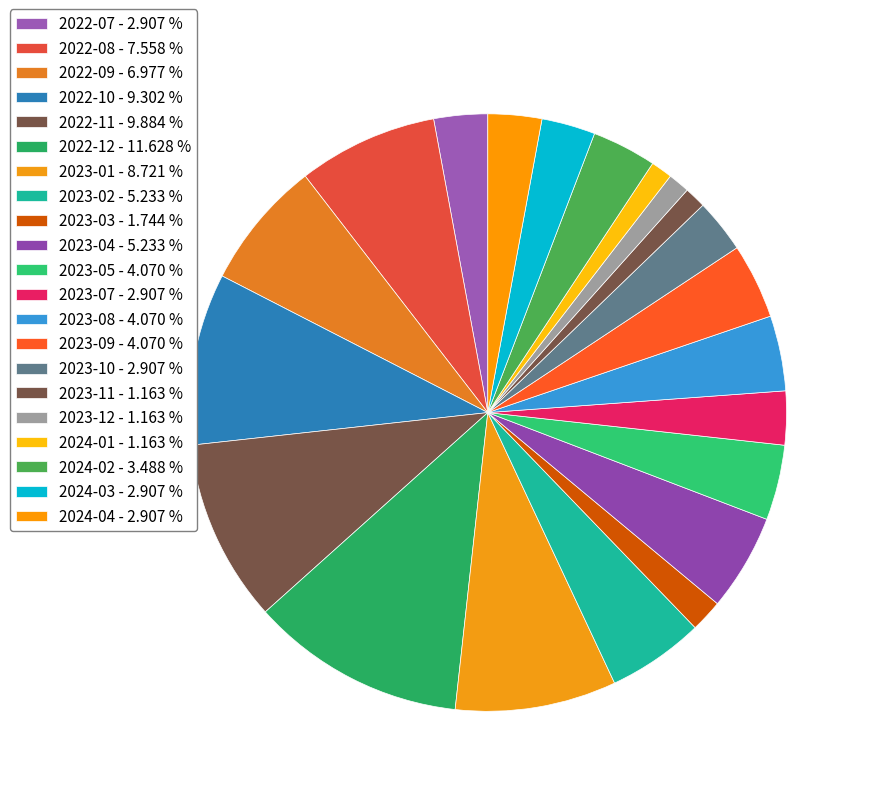

Count the number of slices in the pie.

21